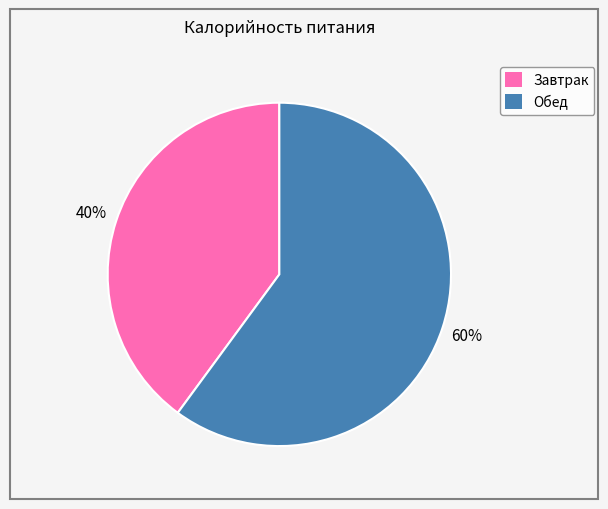

Combined, do Завтрак and Обед account for over 50%?

Yes